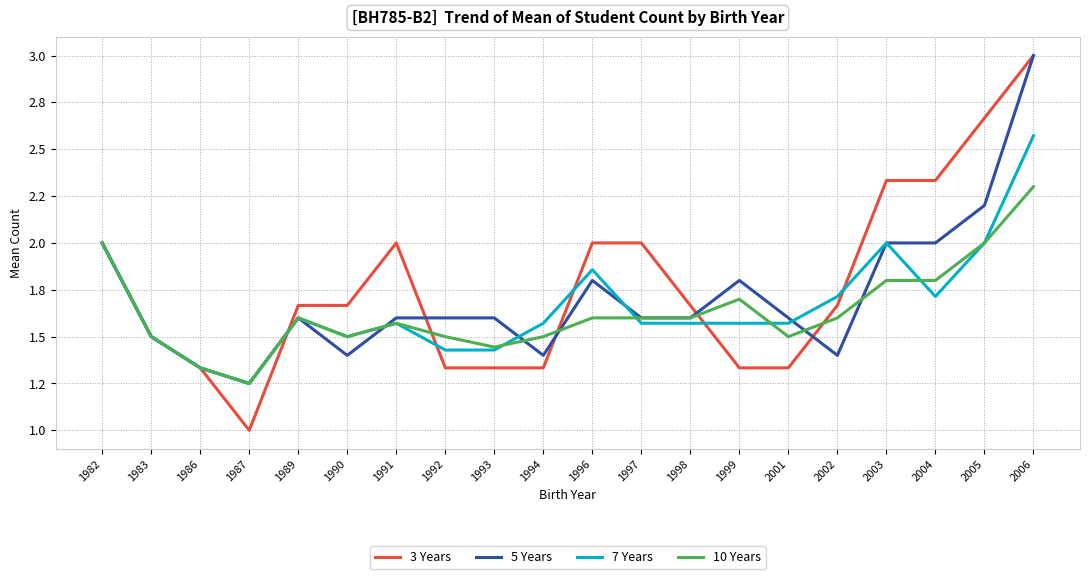

What is the value of the 10 Years point at the 13th from the left?

1.6